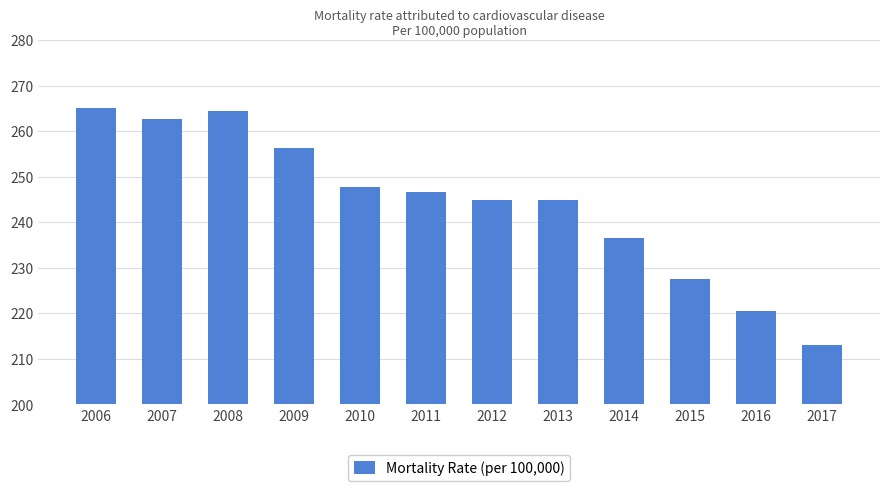

What is the ratio of the value at 2012 to the value at 2009?

1.0